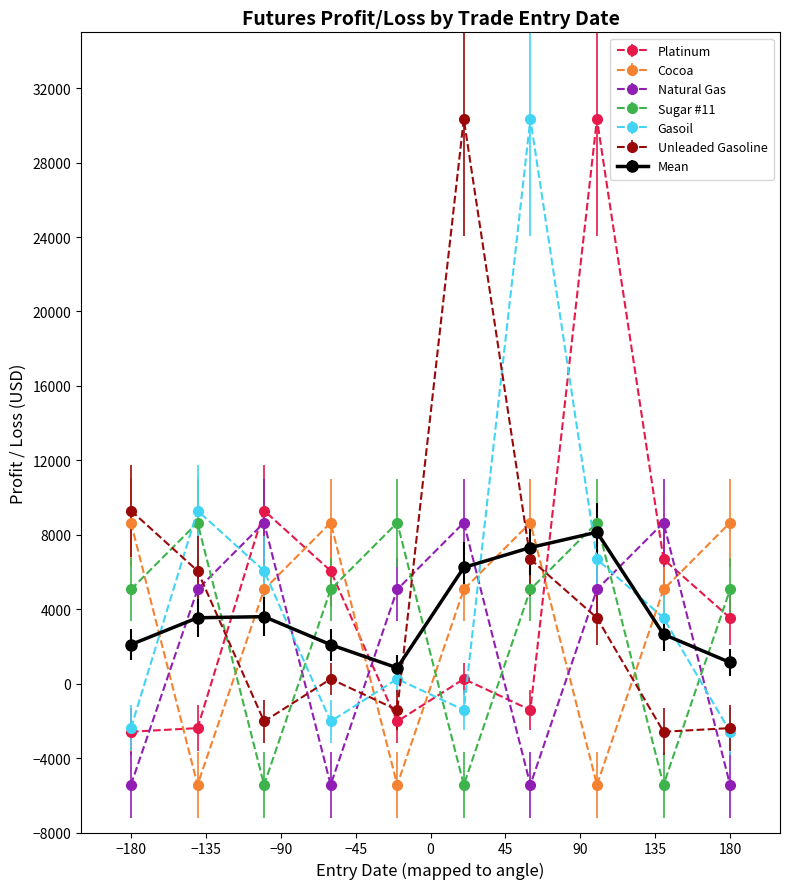

What is the value of the Sugar #11 point at the 7th from the left?

5060.0